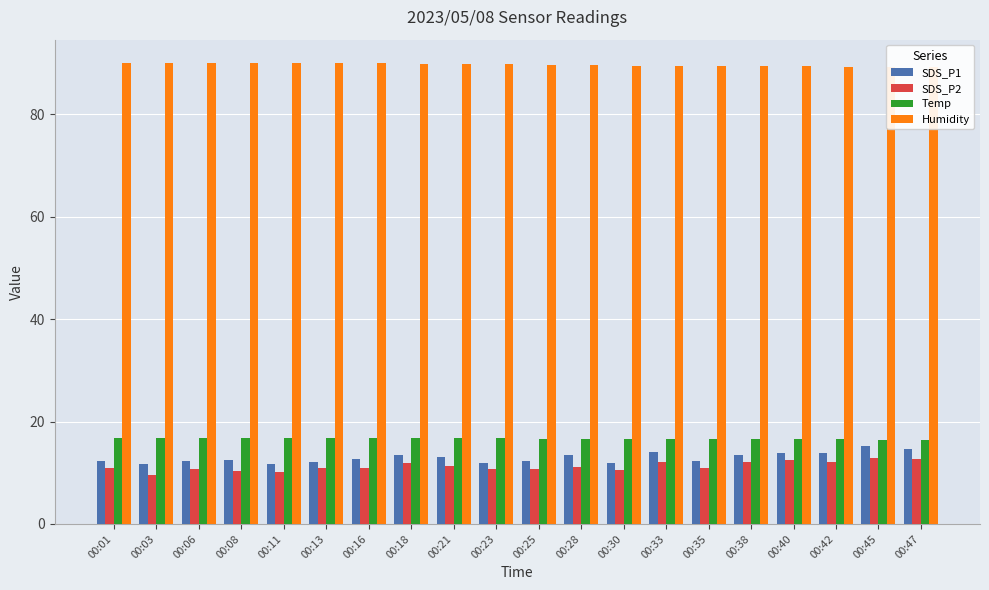

What is the spread (max minus min) of values at 00:28?

78.4